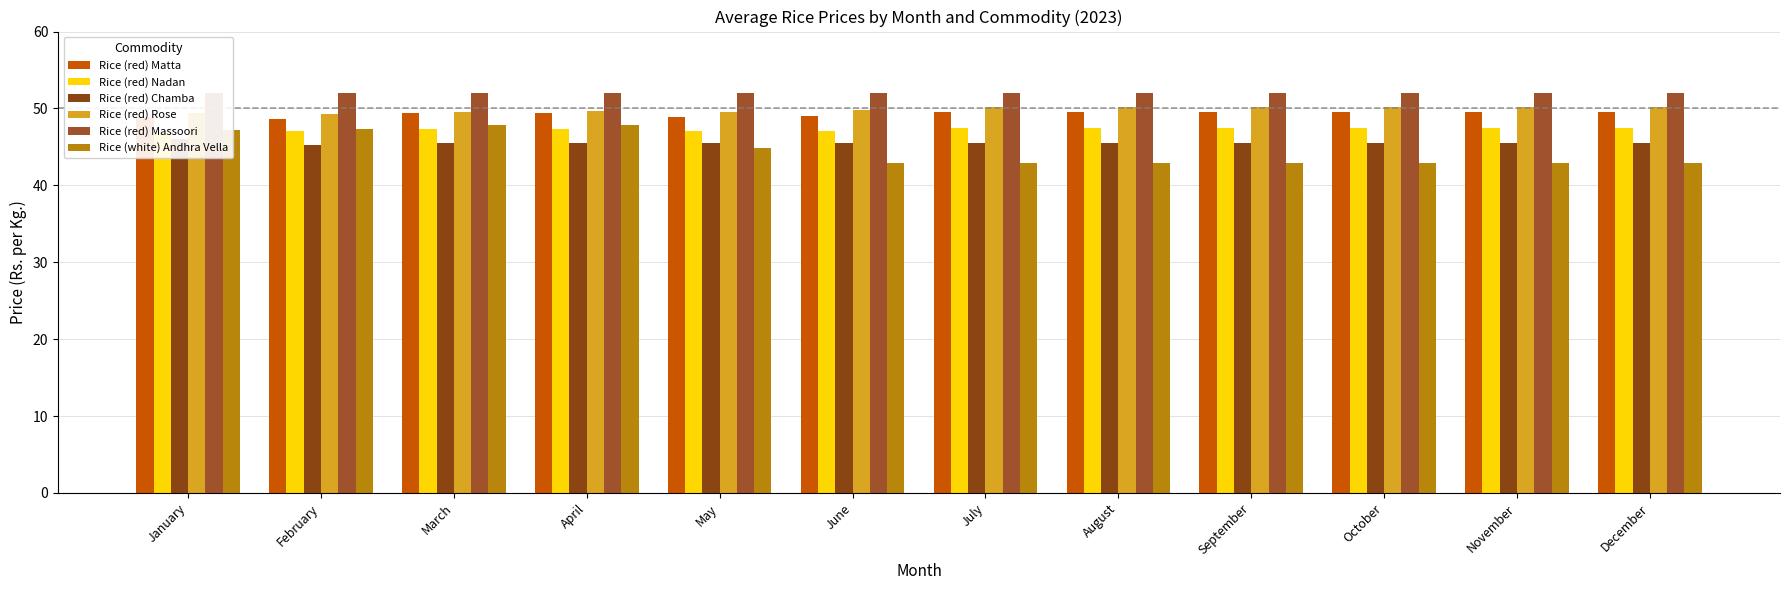

What is the value of the Rice (white) Andhra Vella bar at the 4th from the left?

47.9